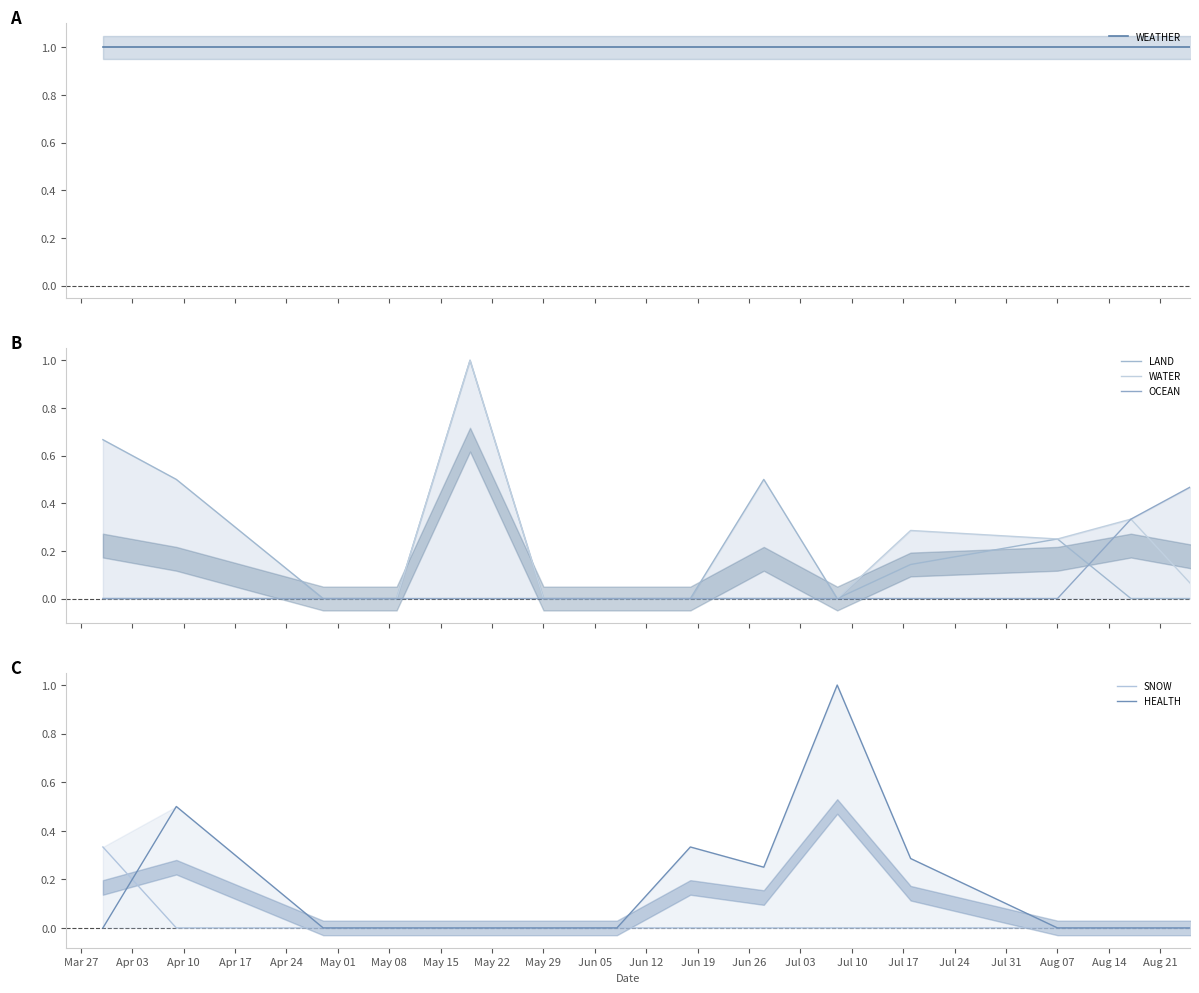

Which has a higher value, Apr 24 or Apr 10?

Apr 24